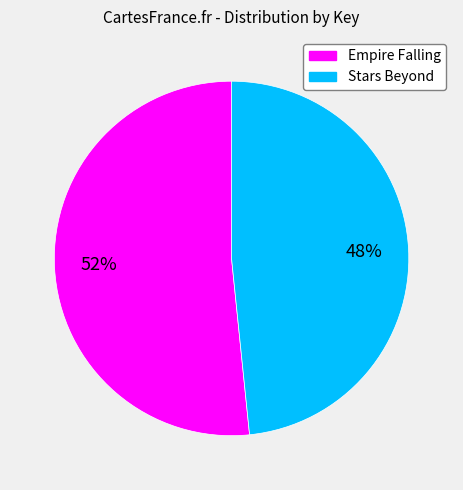

Which category has the smallest portion of the pie?

Stars Beyond